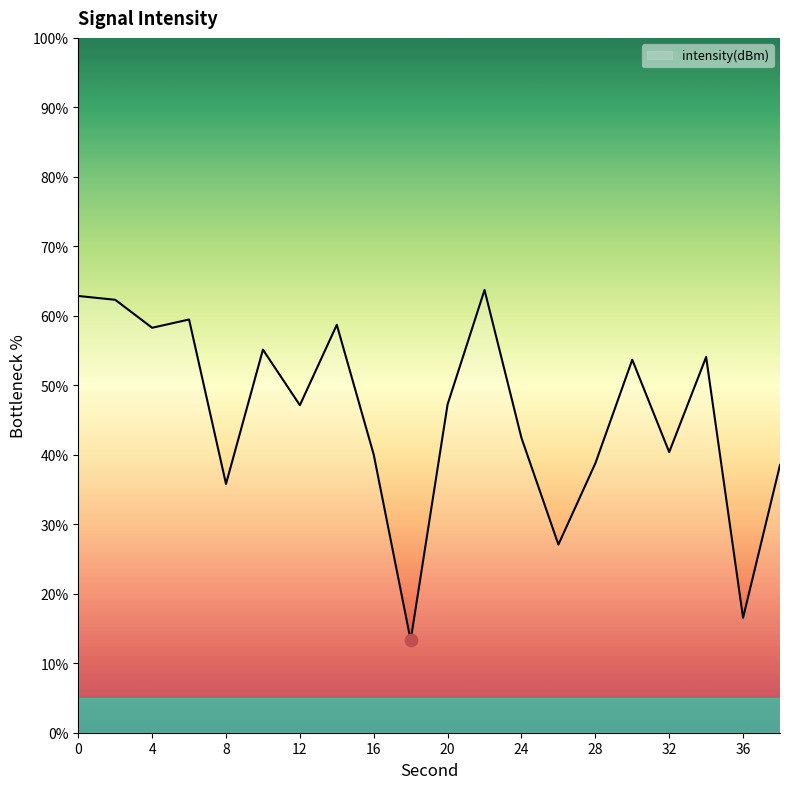

What is the minimum value shown in the chart?

13.3